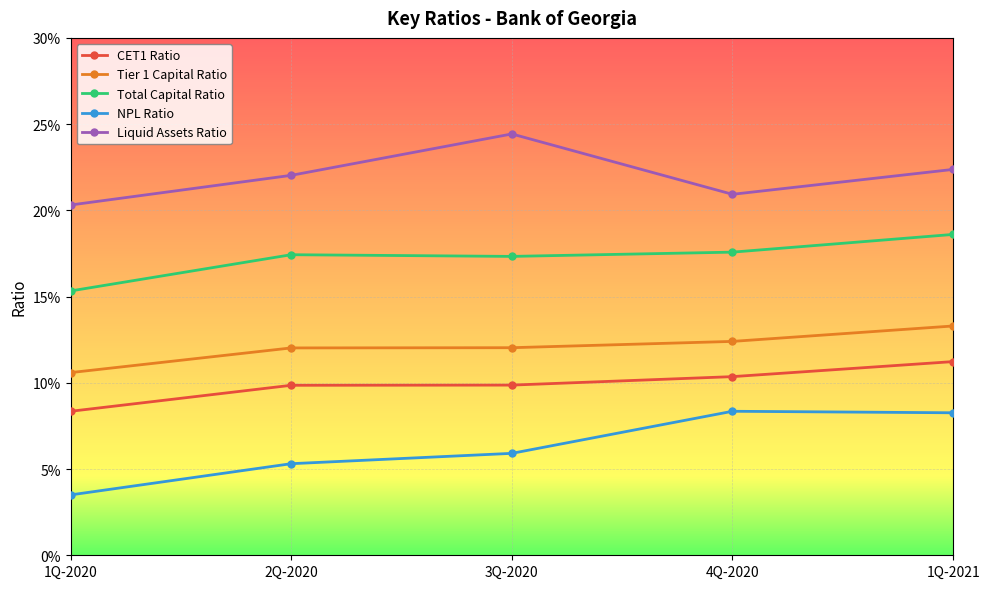

Which has a higher value, 4Q-2020 or 3Q-2020?

4Q-2020